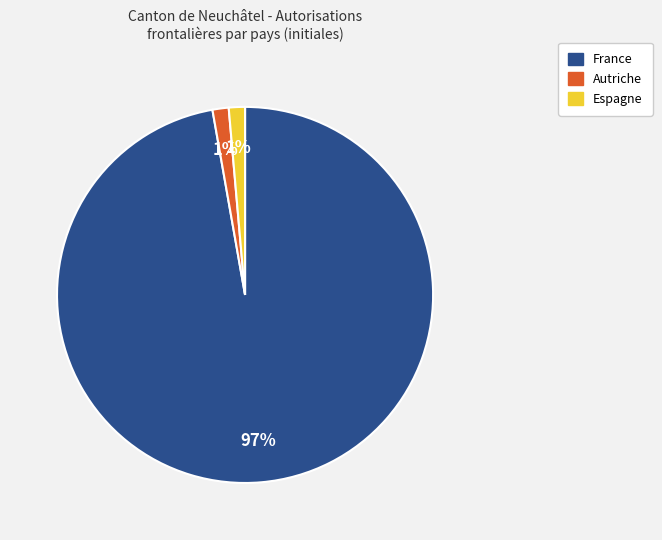

Does any single category account for the majority?

Yes